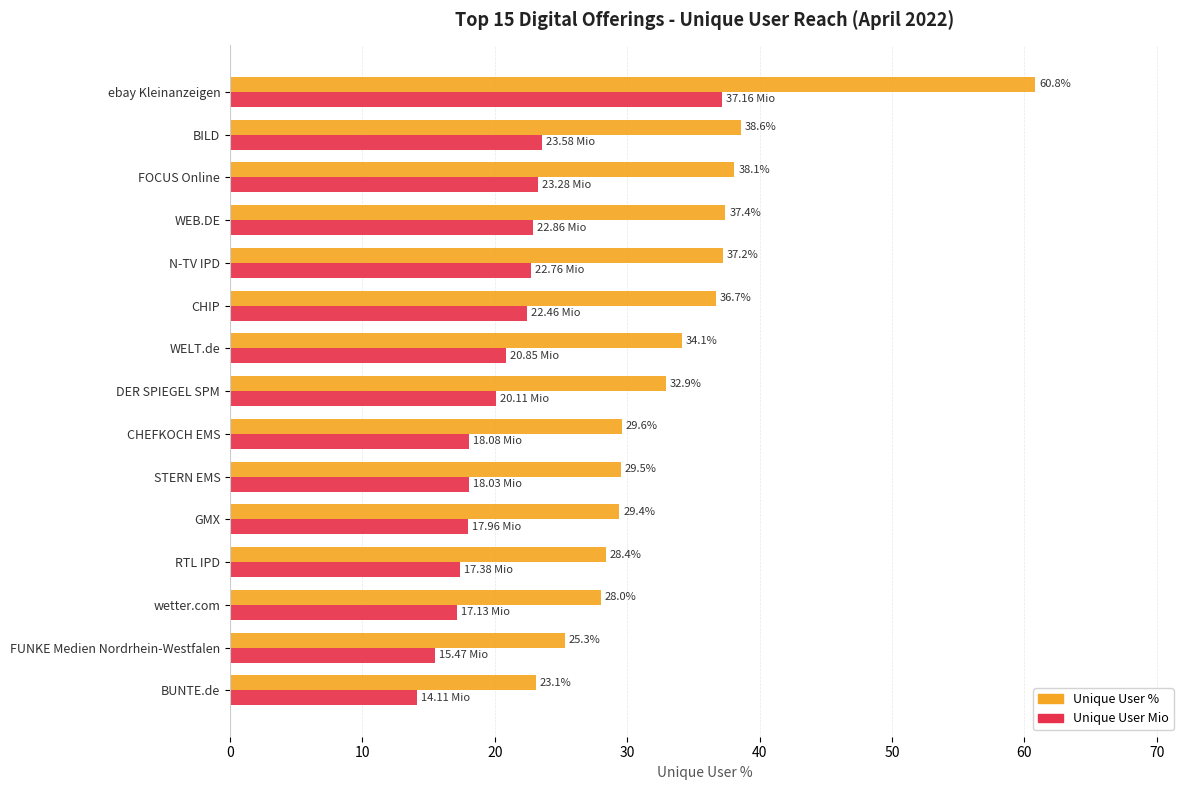

Count the number of categories in the chart.

15